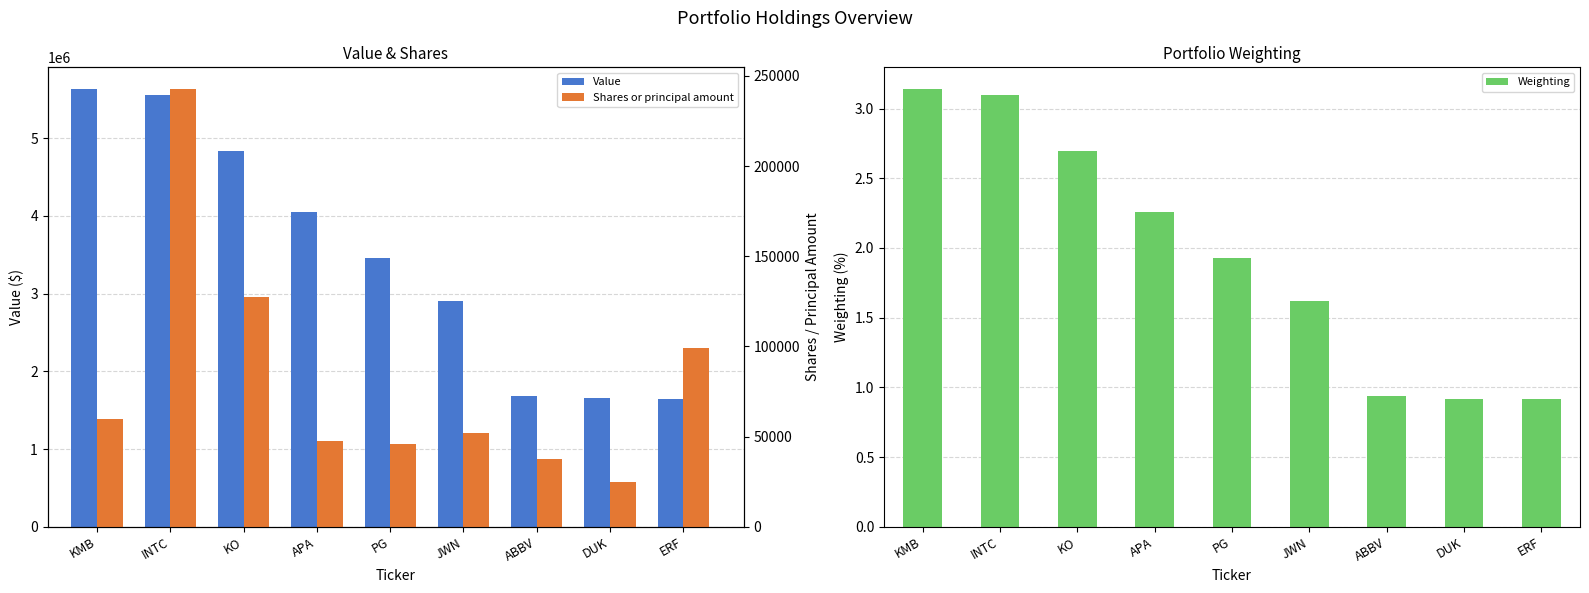

Is the value of Weighting at INTC greater than the value of Value at KO?

No